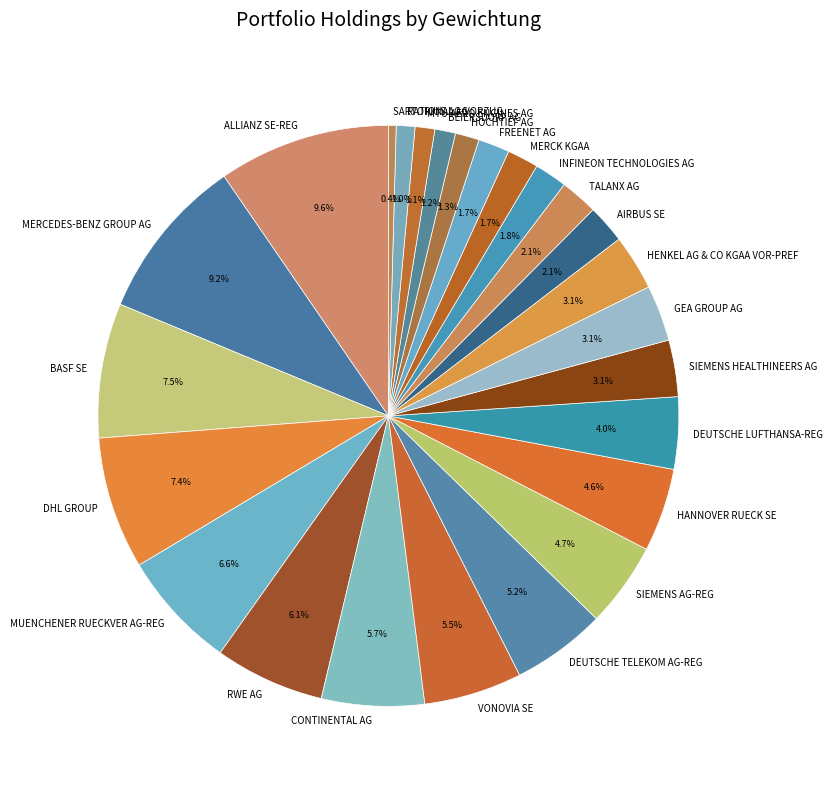

Is it true that HOCHTIEF AG is 1% of the pie?

True